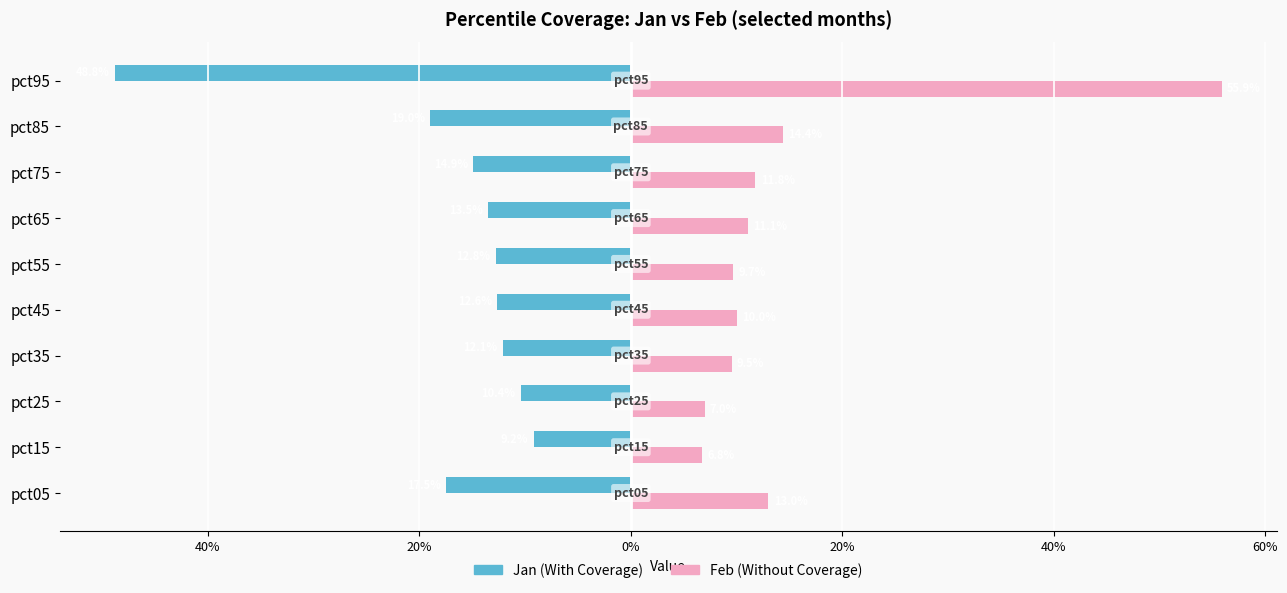

True or false: Feb has a value of 0.0 at pct45.

False